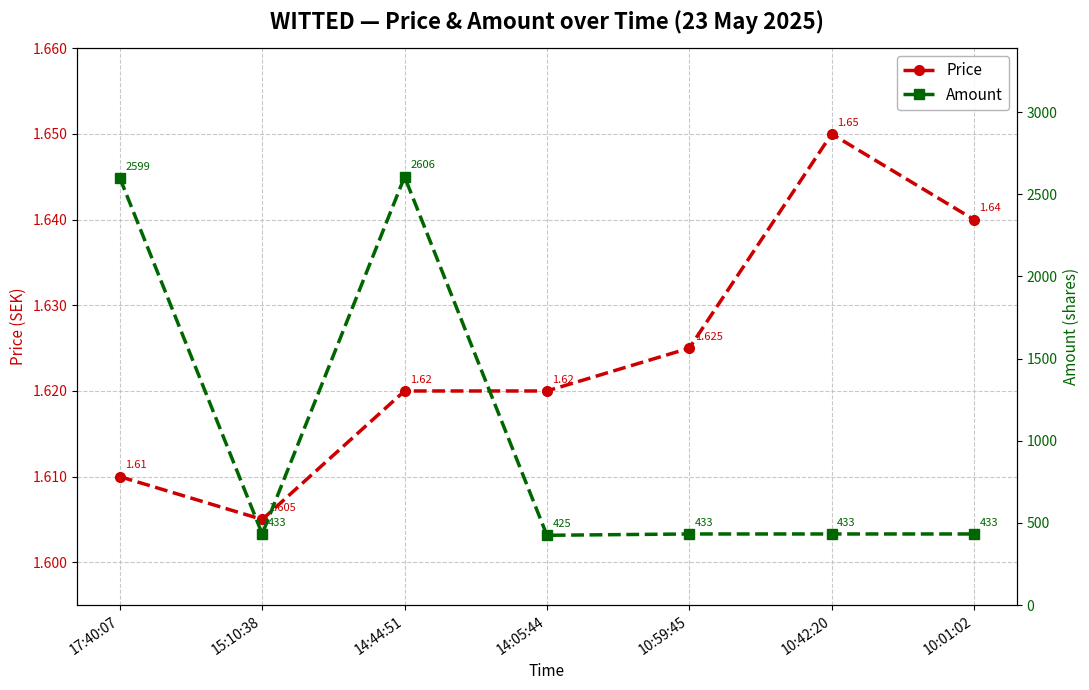

Reading left to right, transcribe all the data shown in this chart.

Price: 1.6	1.6	1.6	1.6	1.6	1.6	1.6
Amount: 2599.0	433.0	2606.0	425.0	433.0	433.0	433.0